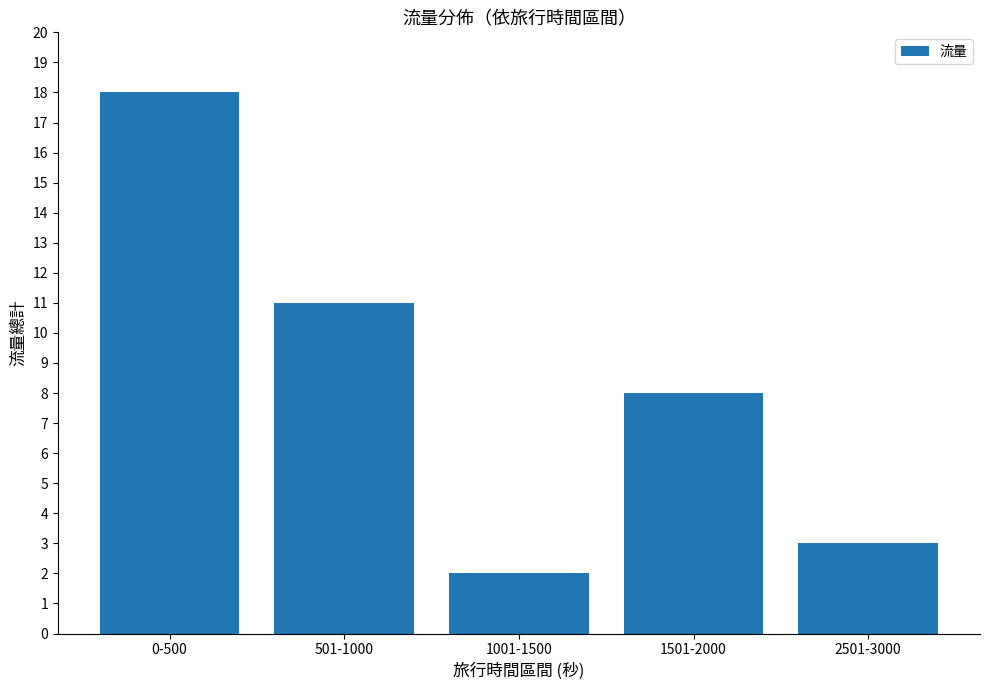

What is the change in value from 501-1000 to 1001-1500?

-9